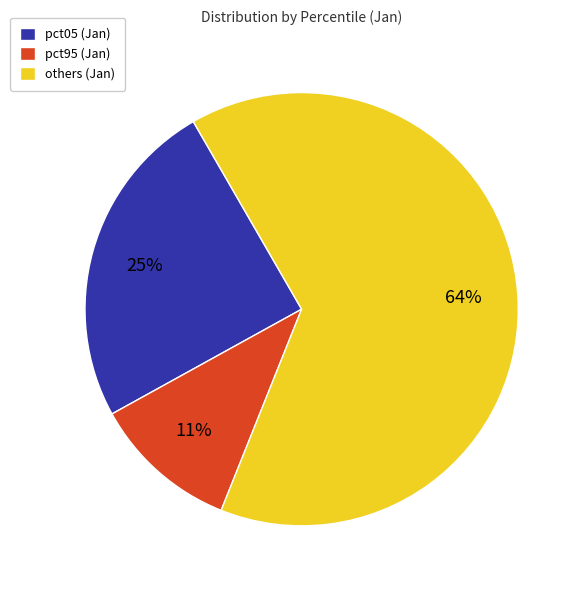

Which slice is the largest?

others (Jan)